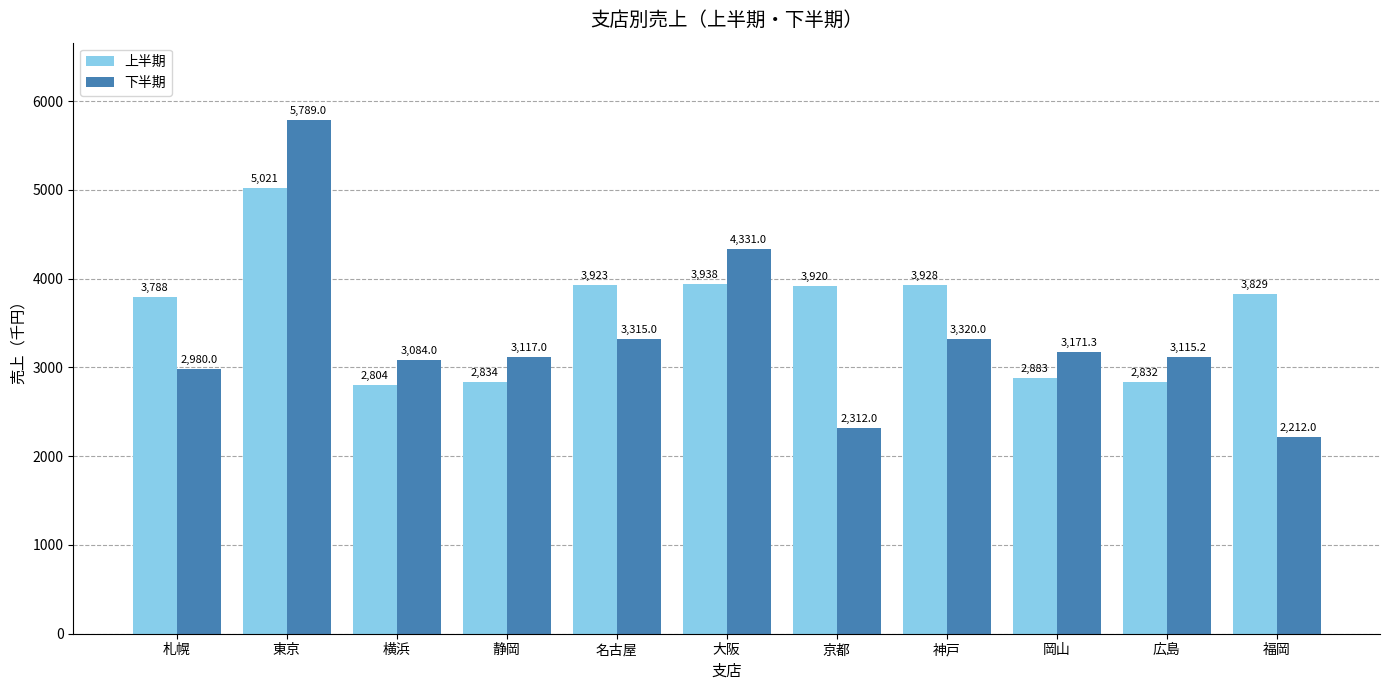

Where is 下半期 nearest to the value 4000?

大阪